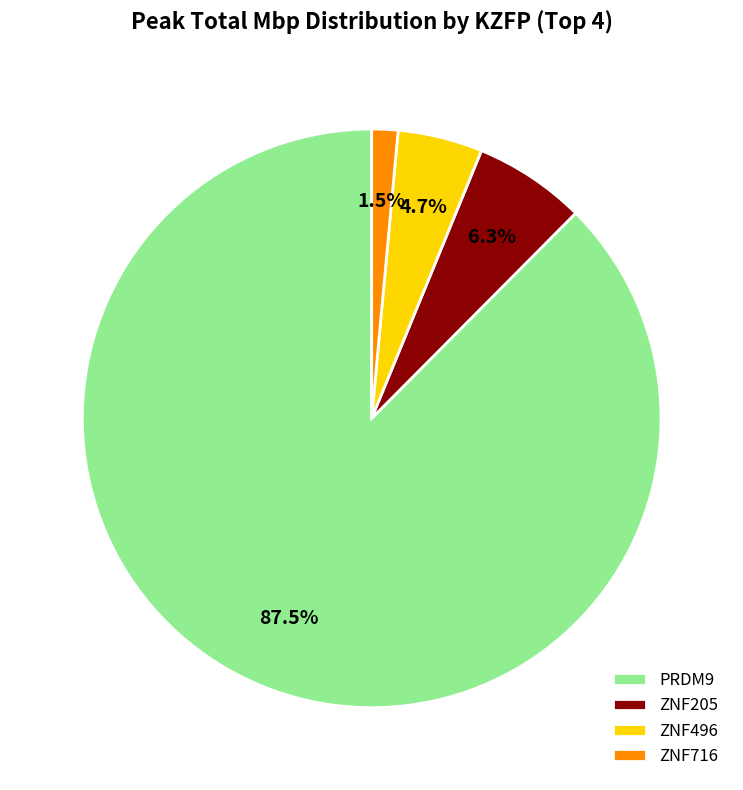

What is the smallest slice in the pie chart?

ZNF716